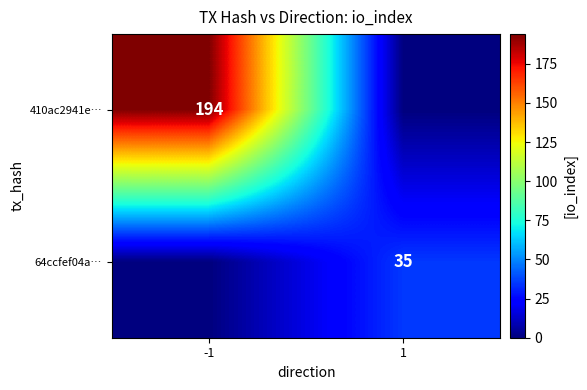

What is the maximum value shown in the chart?

194